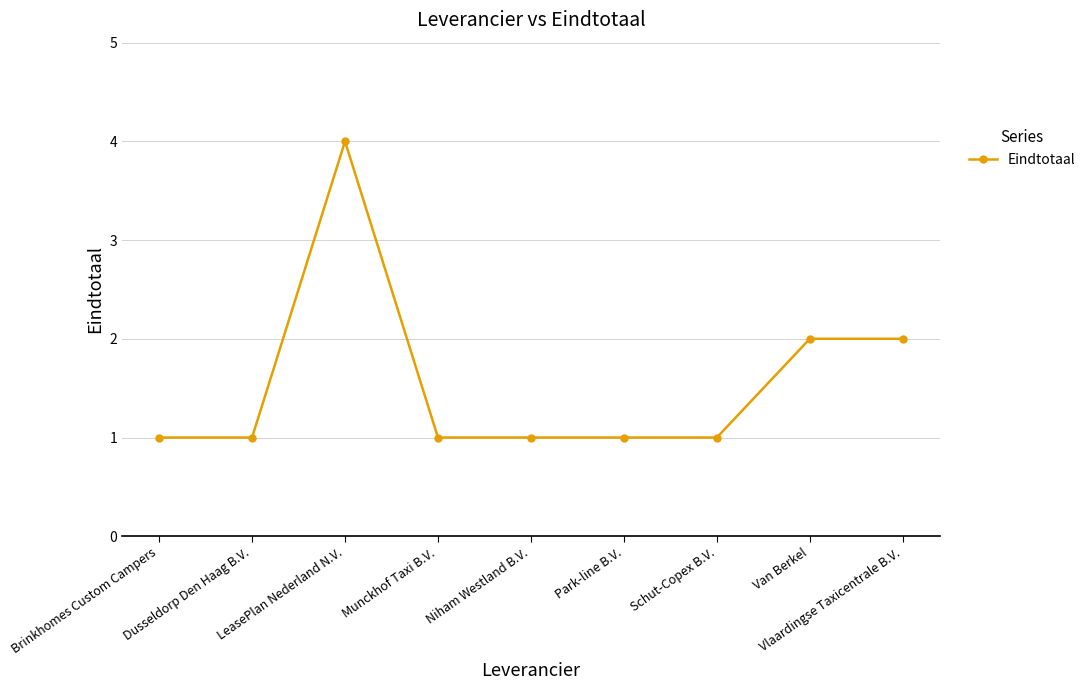

Does the chart display data point markers on the line(s)?

Yes